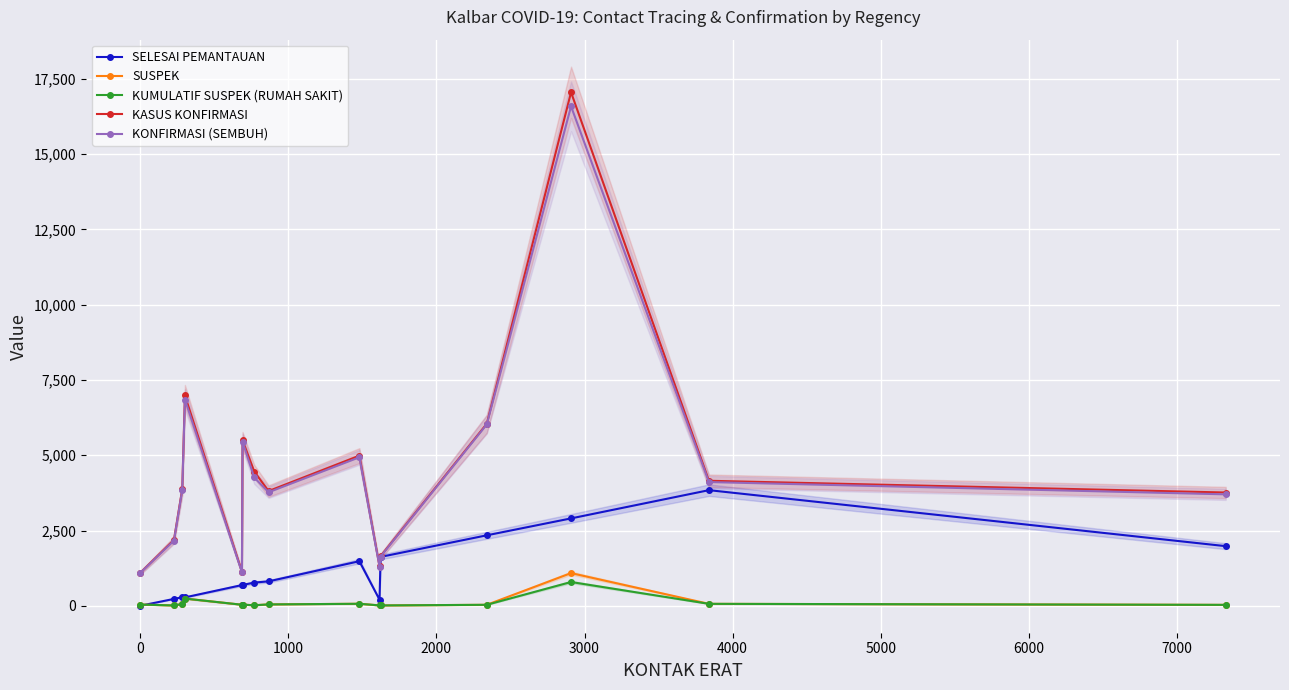

What is the value of the SELESAI PEMANTAUAN point at the 4th from the left?

278